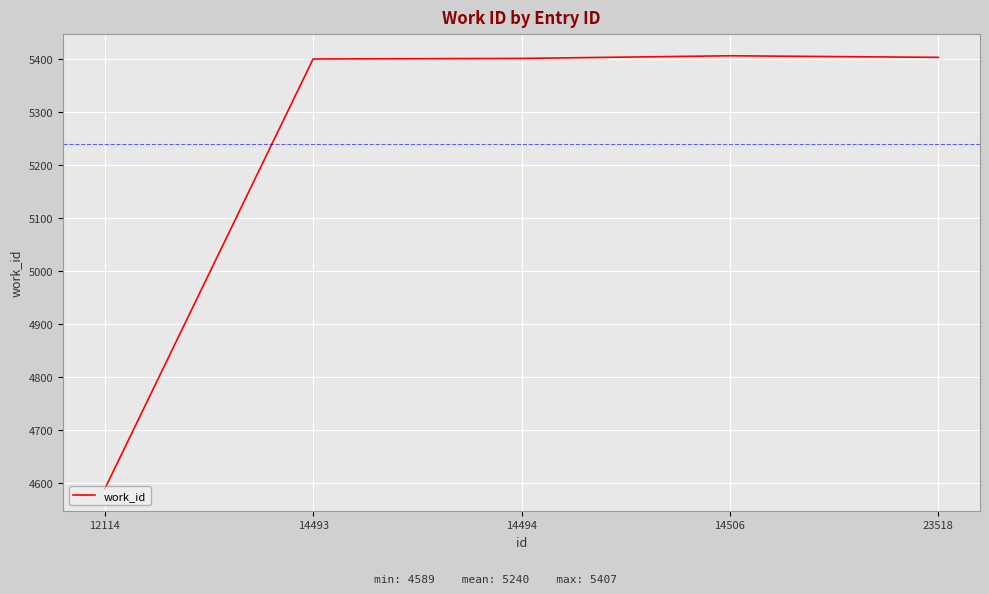

What is the ratio of the value at 23518 to the value at 14493?

1.0